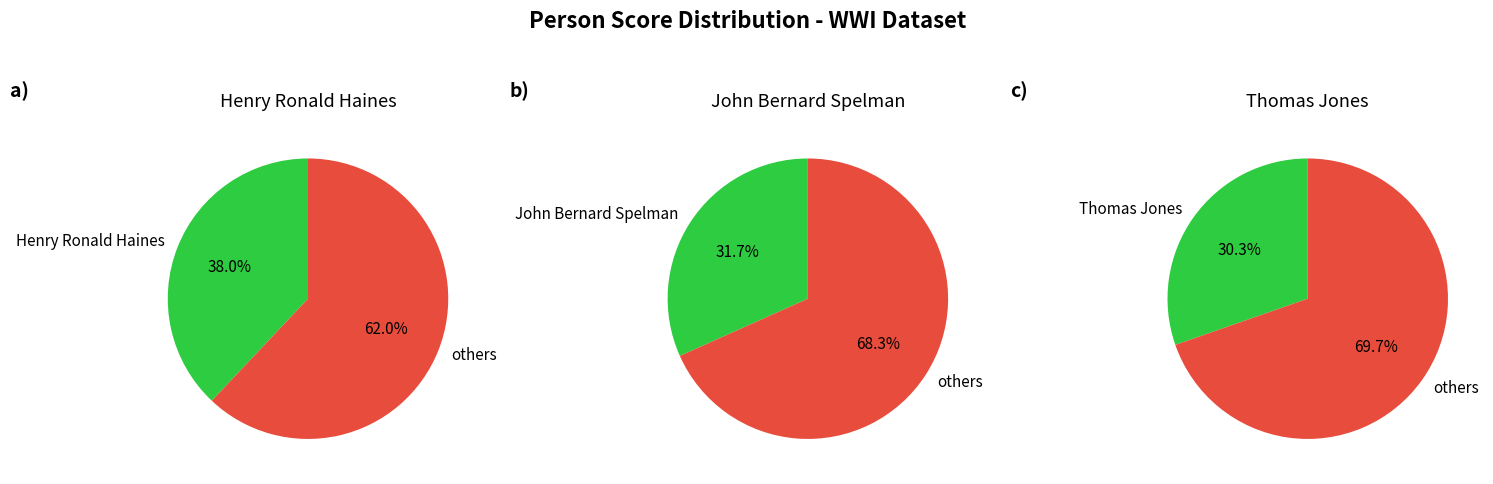

To the nearest percent, what is the difference between the largest and smallest slice percentages?

8%